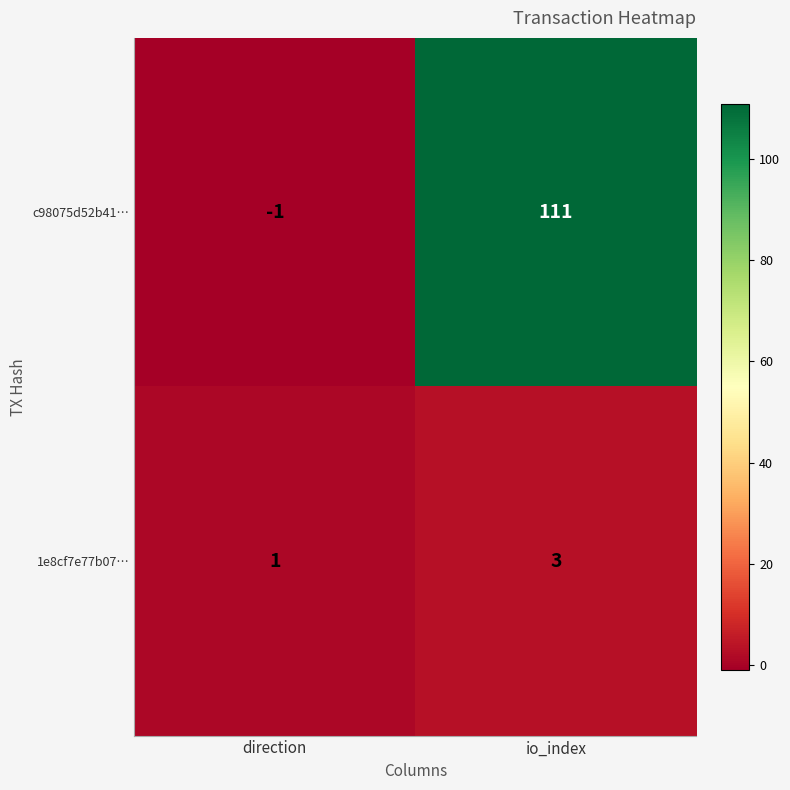

At which label is 1e8cf7e77b07… closest to 2?

direction